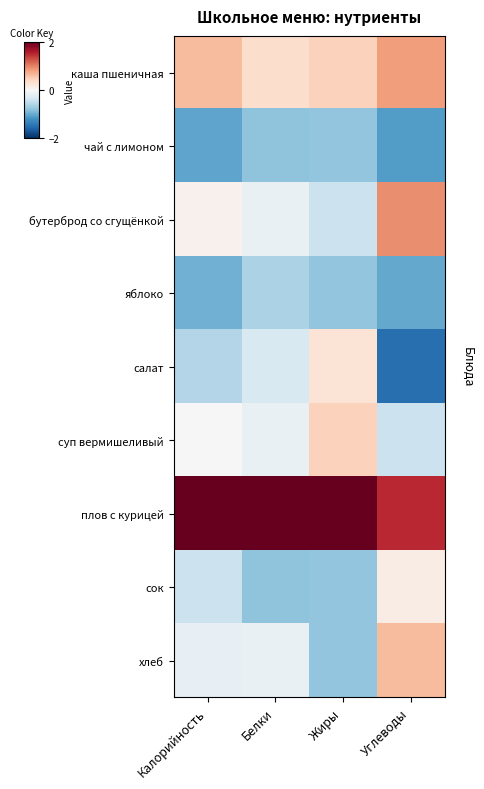

At which category is the sum across all series the highest?

Углеводы